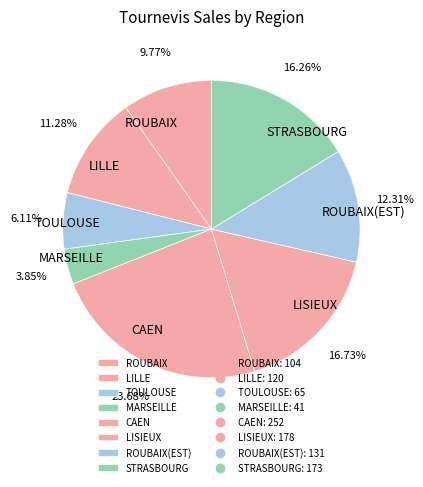

Does any single category account for the majority?

No